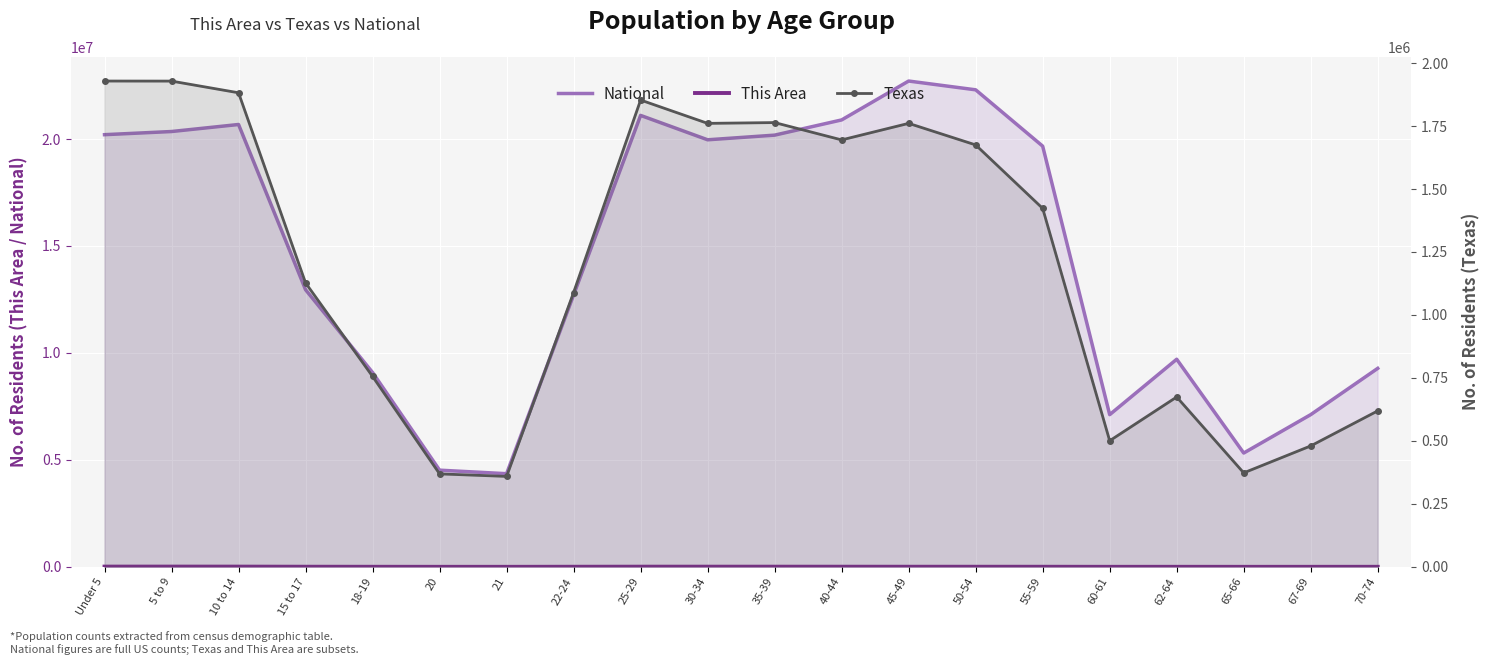

Which label corresponds to the largest value in the chart?

45-49